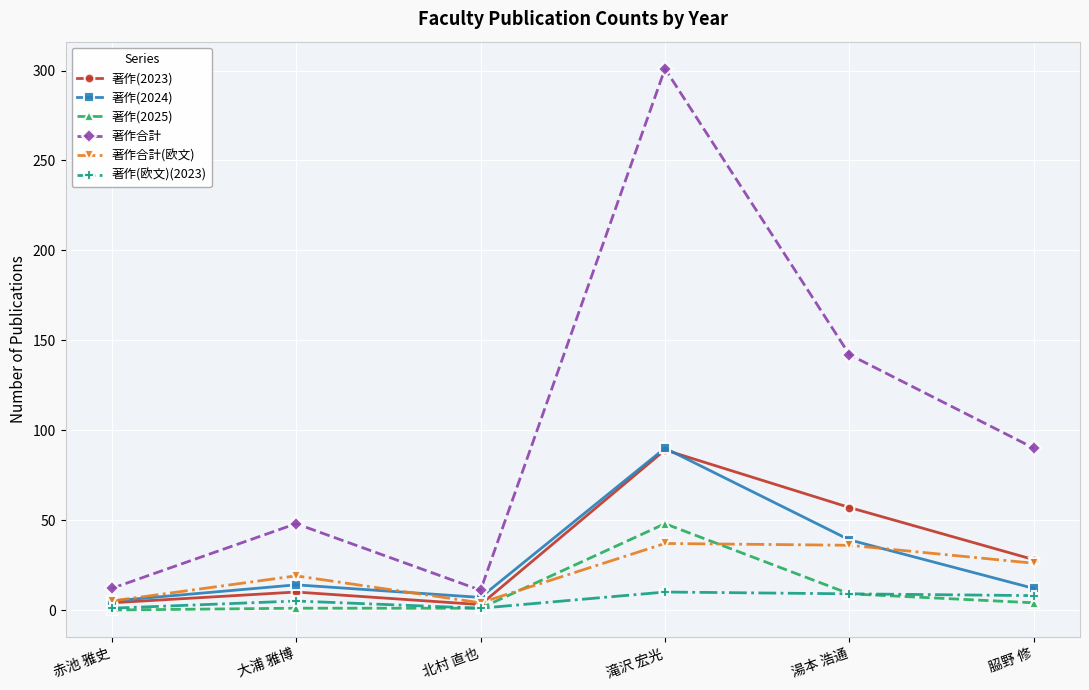

Which label corresponds to the largest value in the chart?

滝沢 宏光